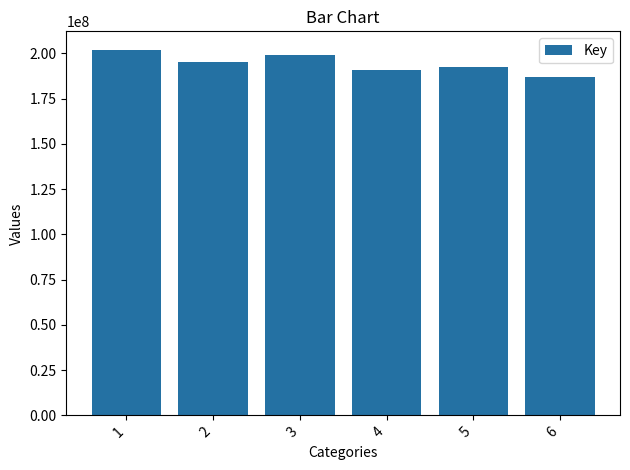

What is the sum of all values?

1166626853